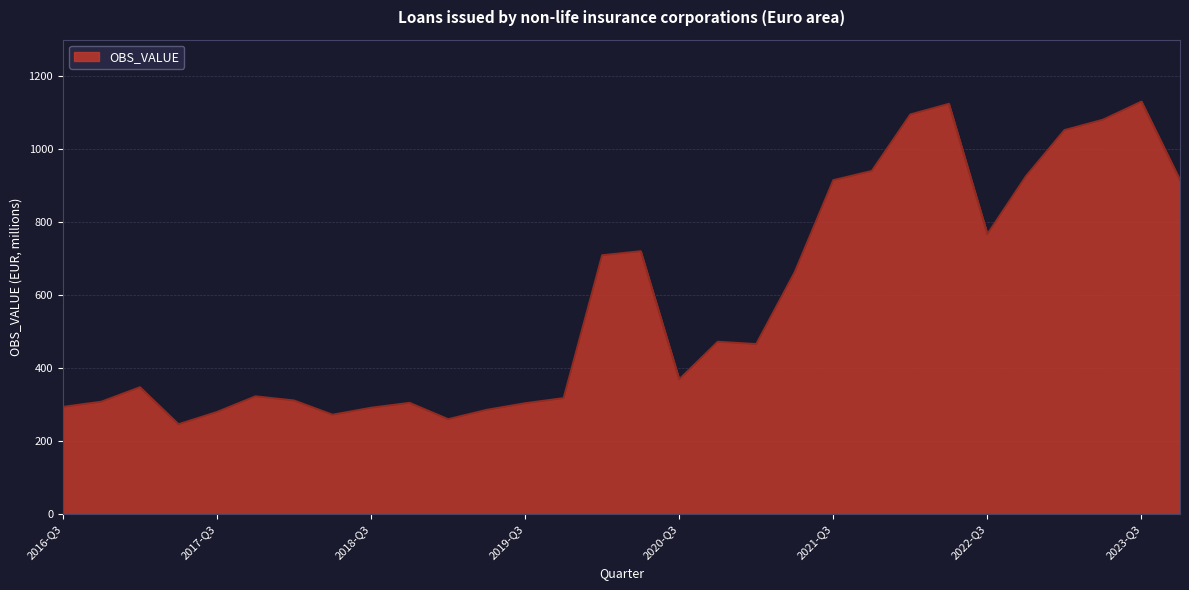

What is the minimum value shown in the chart?

246.6